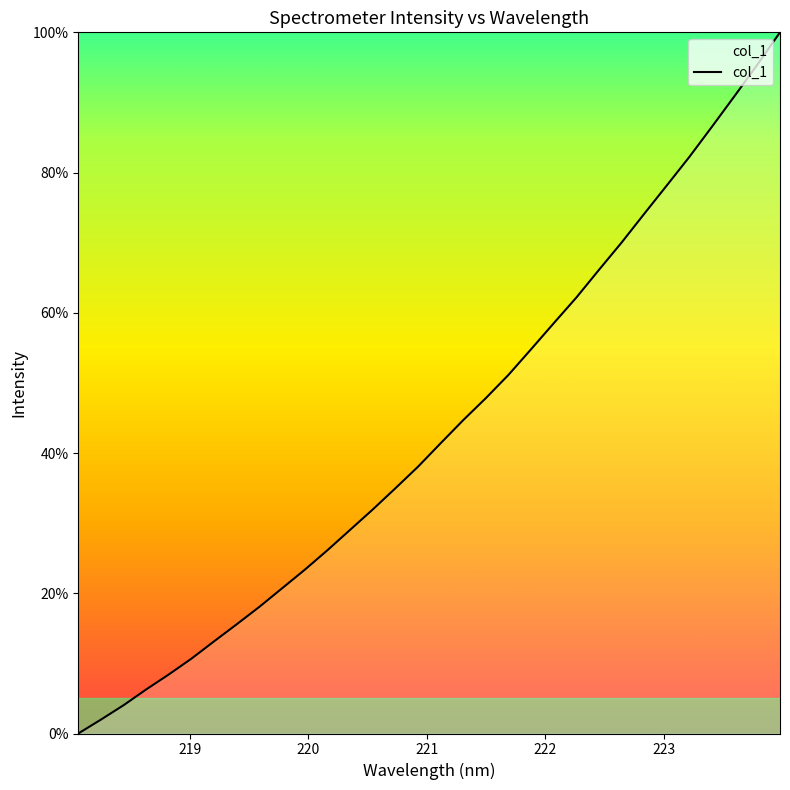

How many lines are shown in the chart?

1